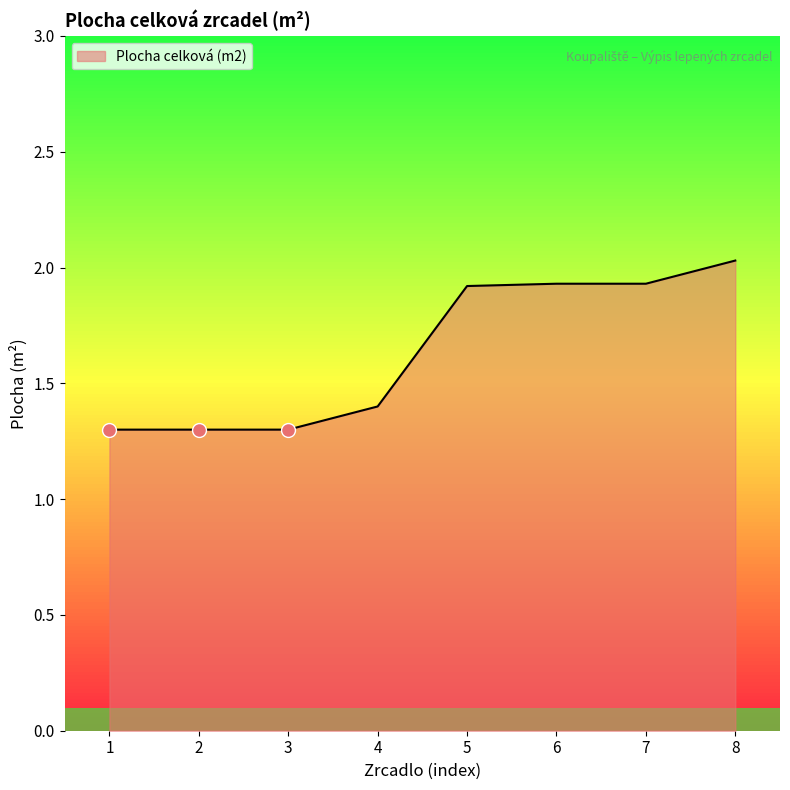

Which category has the highest value across all series?

8